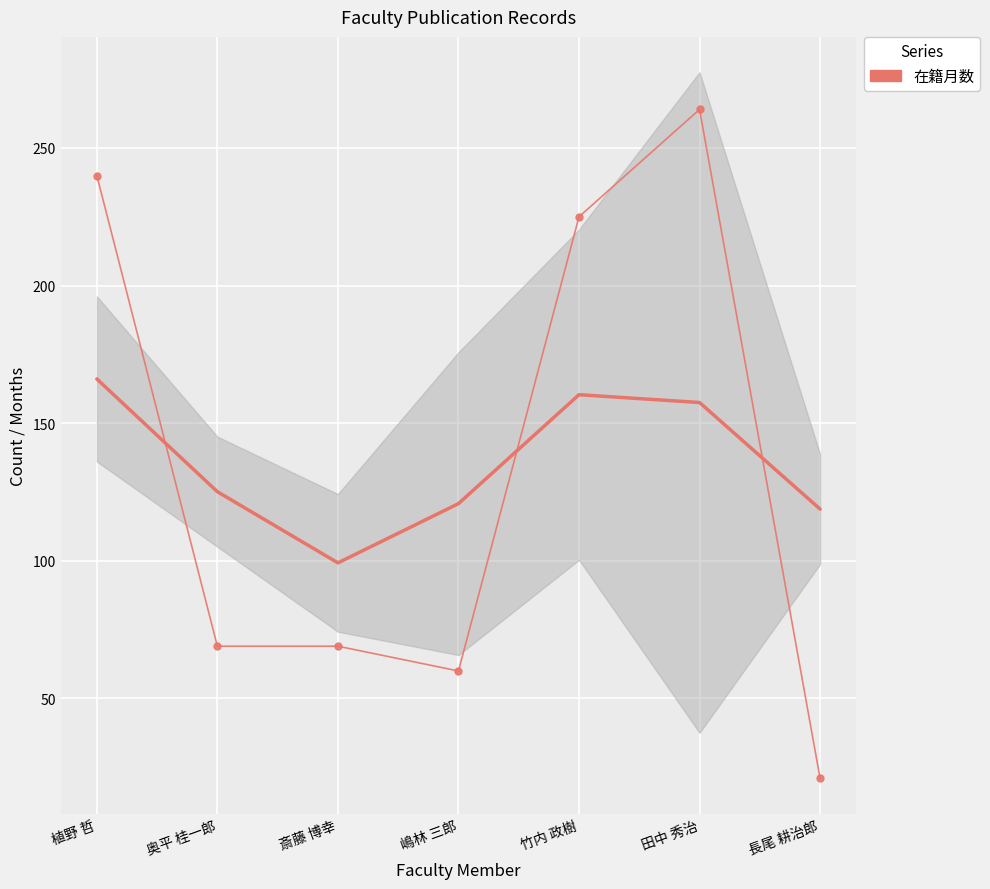

List the labels in order of value, smallest first.

長尾 耕治郎, 嶋林 三郎, 奥平 桂一郎, 斎藤 博幸, 竹内 政樹, 植野 哲, 田中 秀治